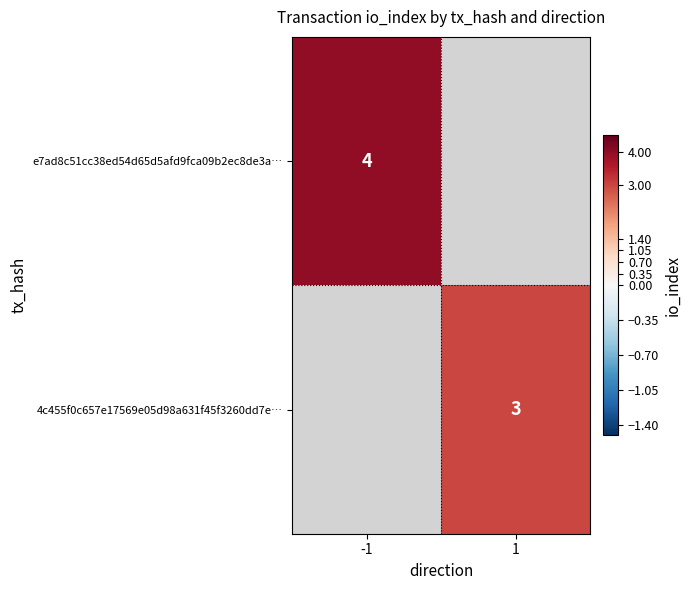

Is it true that e7ad8c51cc38ed54d65d5afd9fca09b2ec8de3a… equals 5 at -1?

False